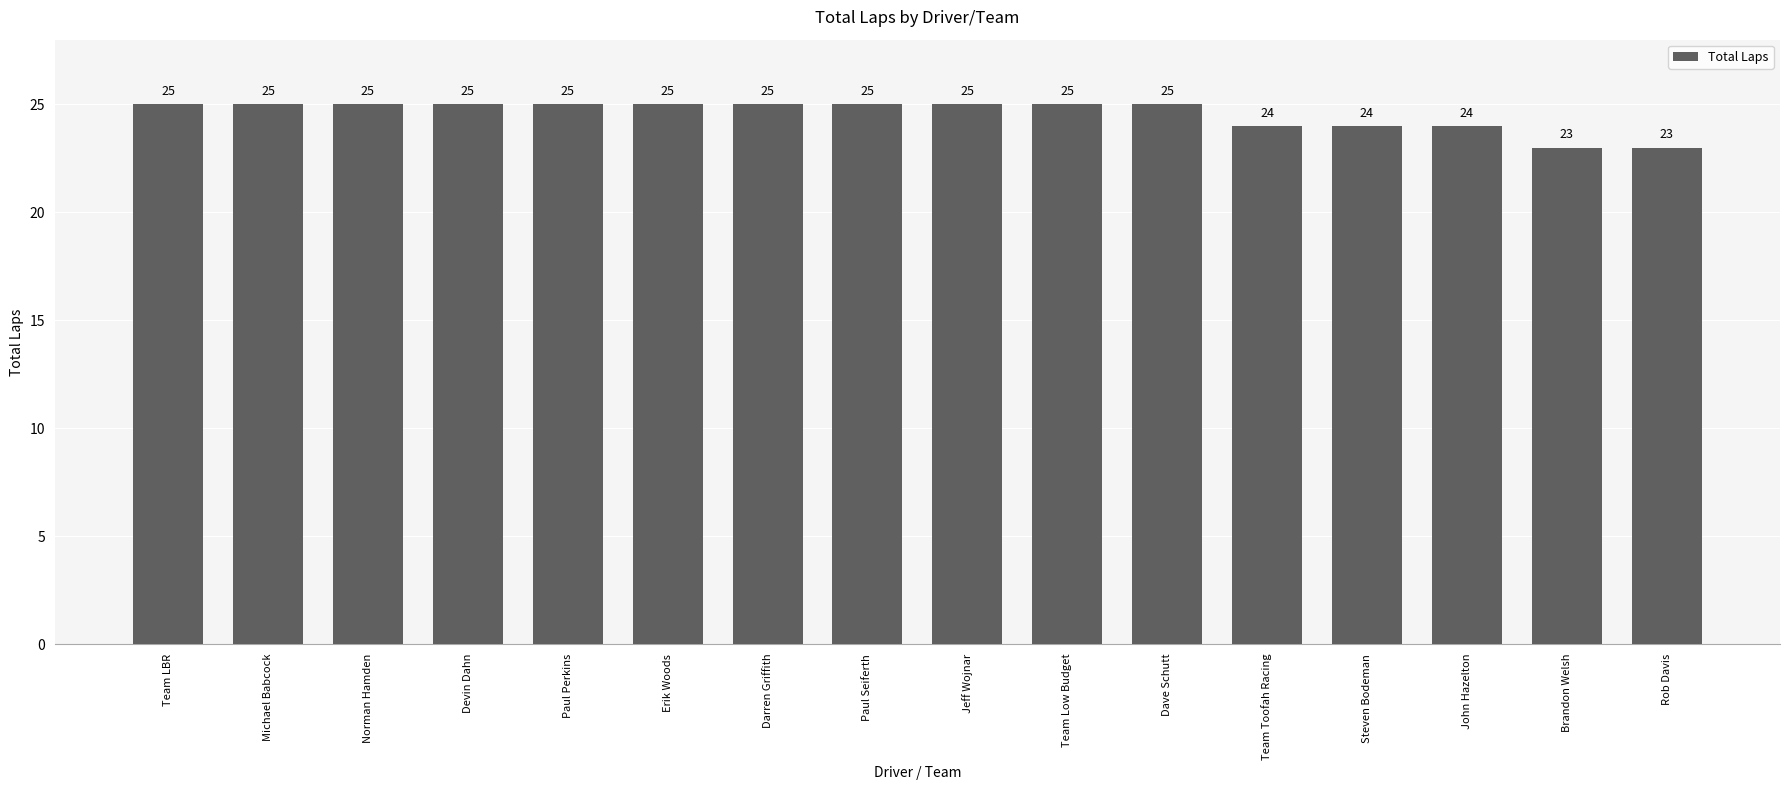

What is the label of the 1st bar from the left?

Team LBR